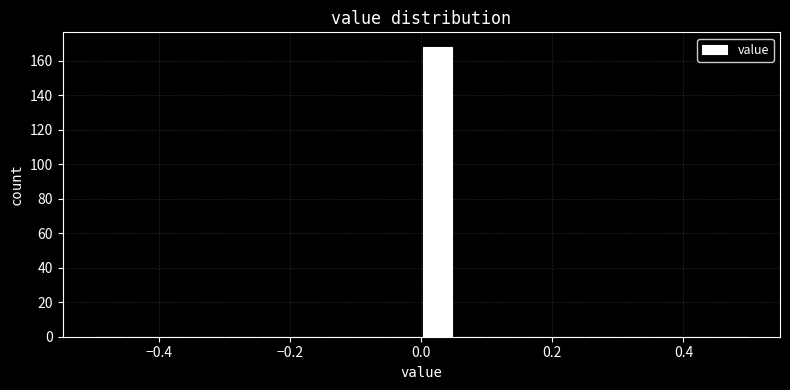

Around what value on the x-axis is the tallest bar? Give the approximate position of its centre, as read against the axis.

0.02